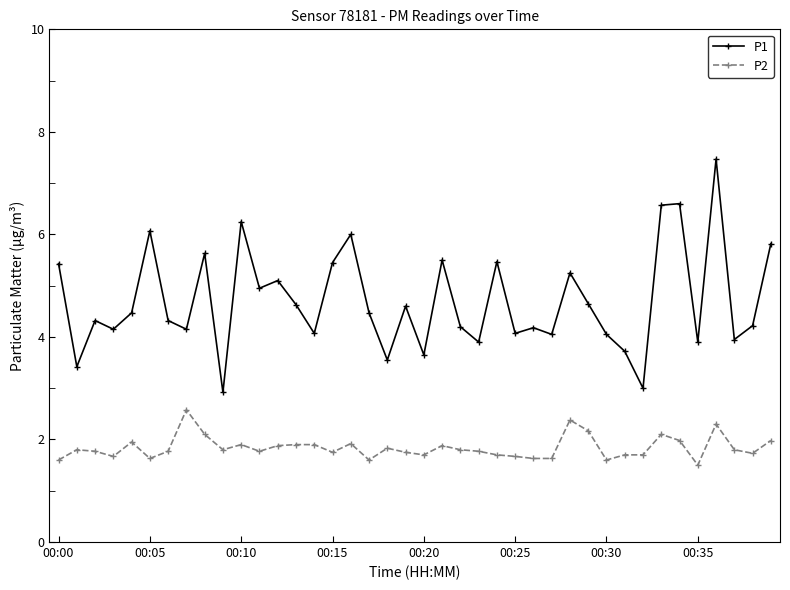

How many values in the P1 series are below 4?

9